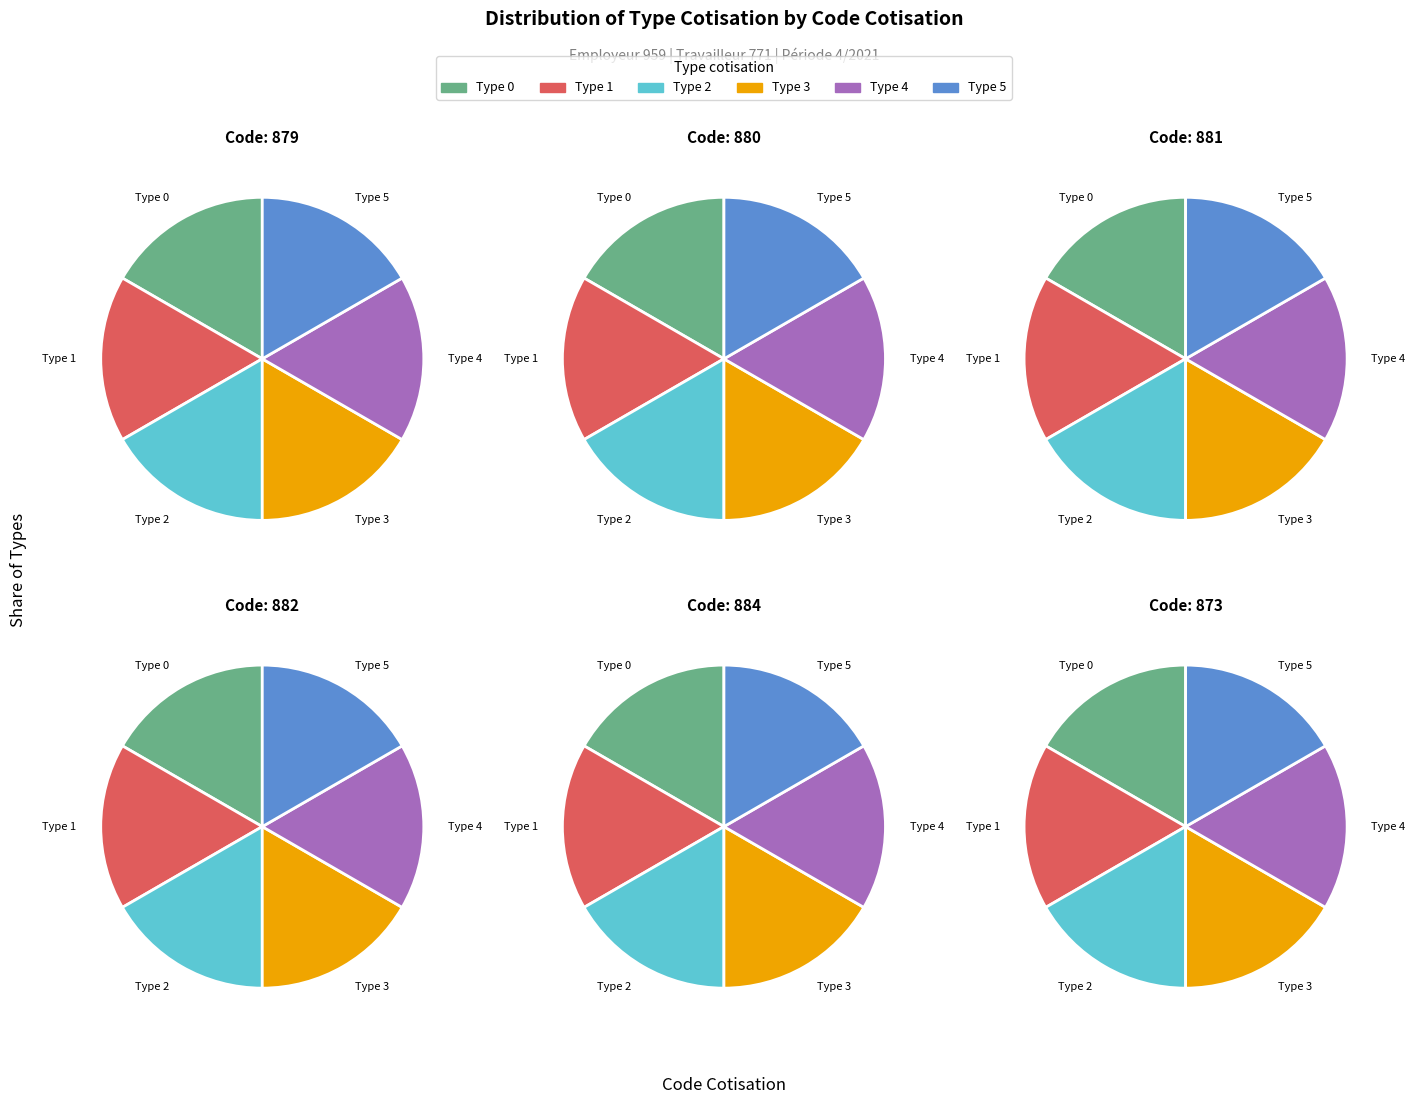

How many slices are in this pie chart?

6